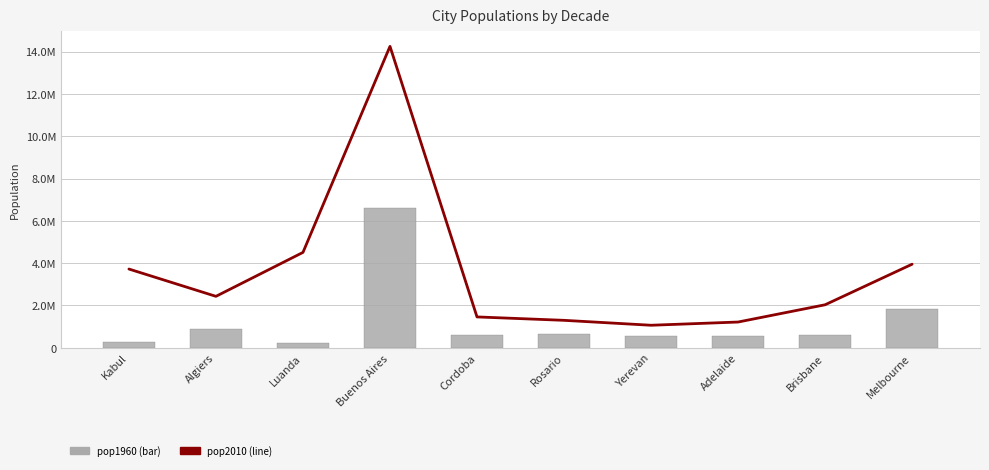

How many groups of bars are there?

10